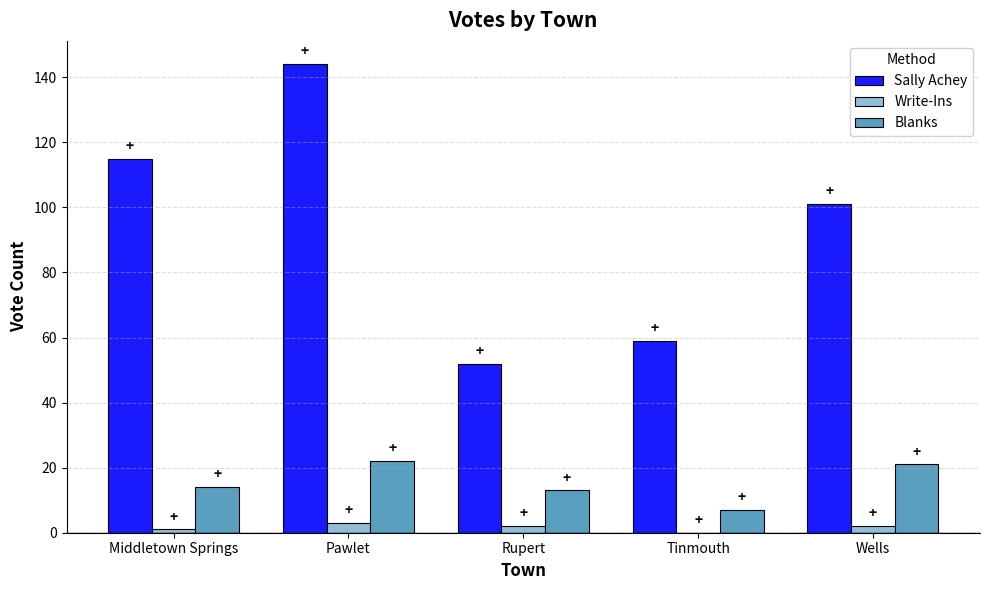

Between Rupert and Wells, which series saw the biggest shift?

Sally Achey